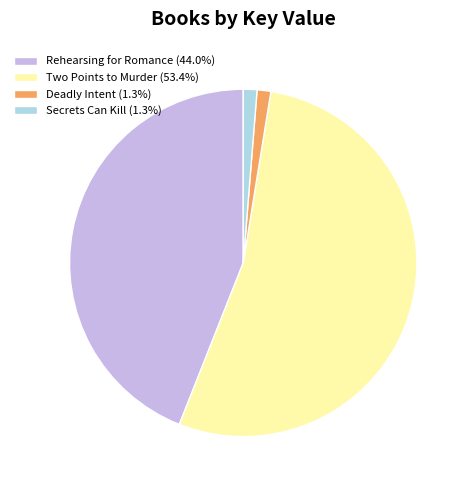

Approximately how many times larger is the value at Secrets Can Kill (1.3%) compared to Deadly Intent (1.3%)?

1.0